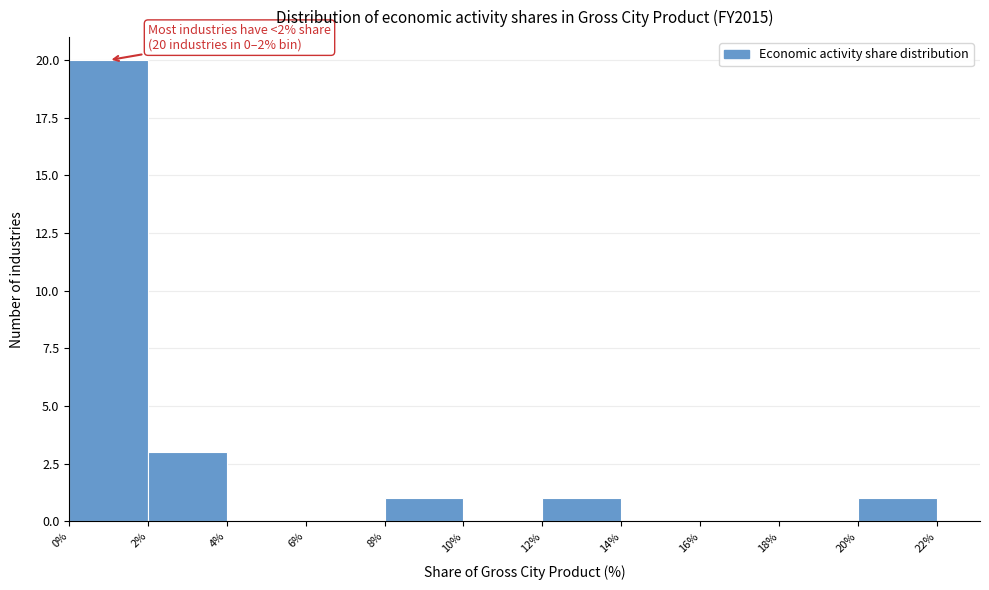

Over which range of the x-axis is the bar tallest?

0% to 2%